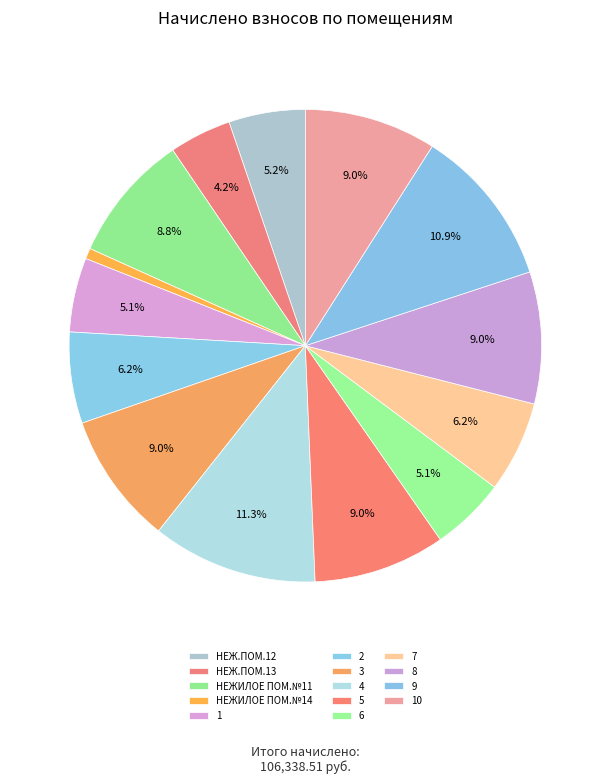

What percentage is the 1 slice, to the nearest percent?

5%